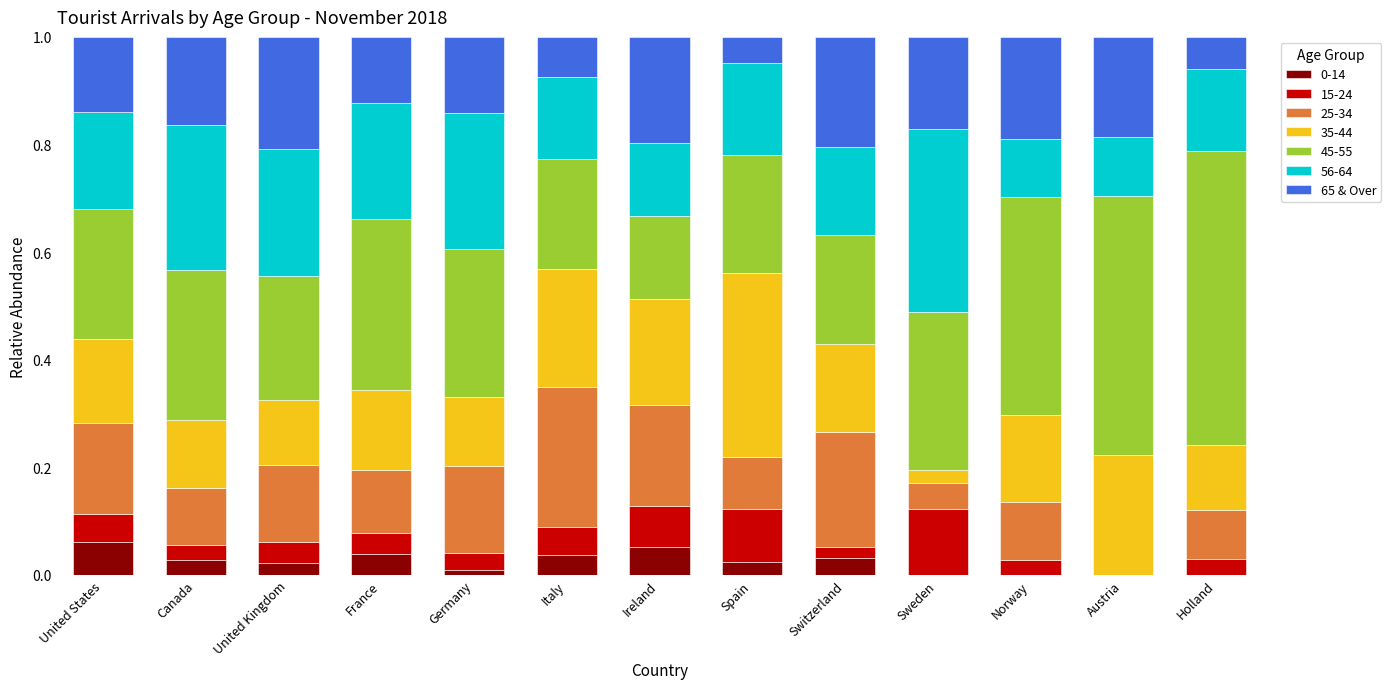

What is the total value across all series at Austria?

1.0